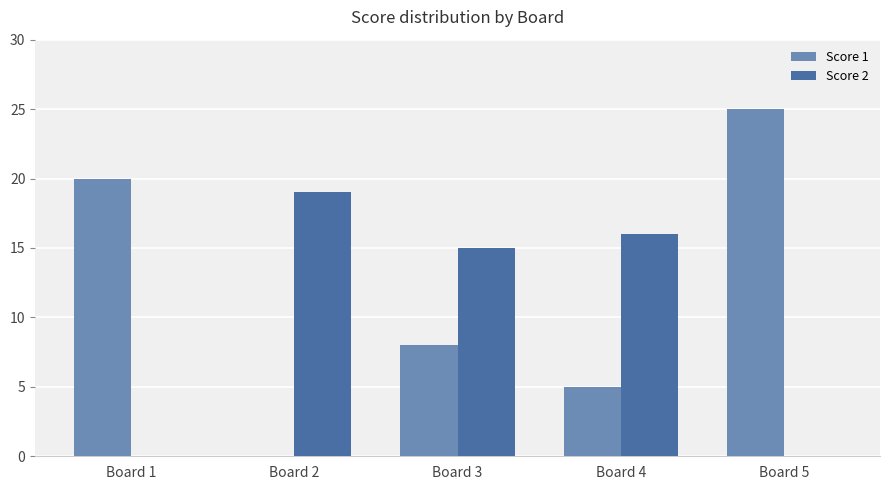

How many values in Score 1 are above zero?

4